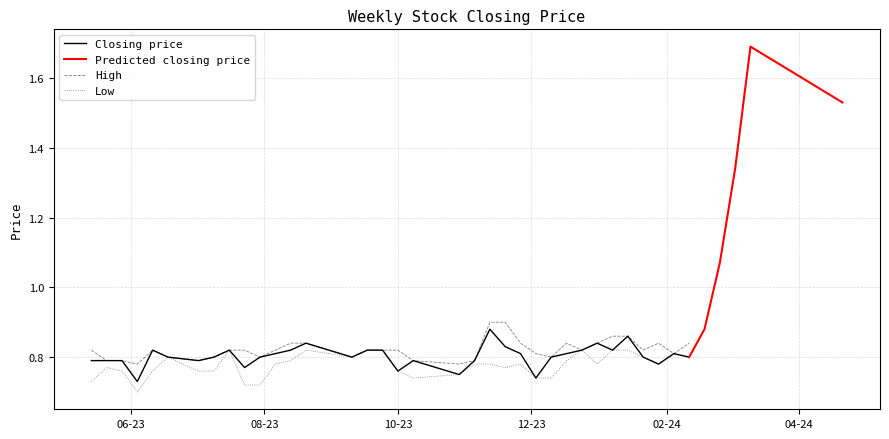

What is the maximum value shown in the chart?

1.7